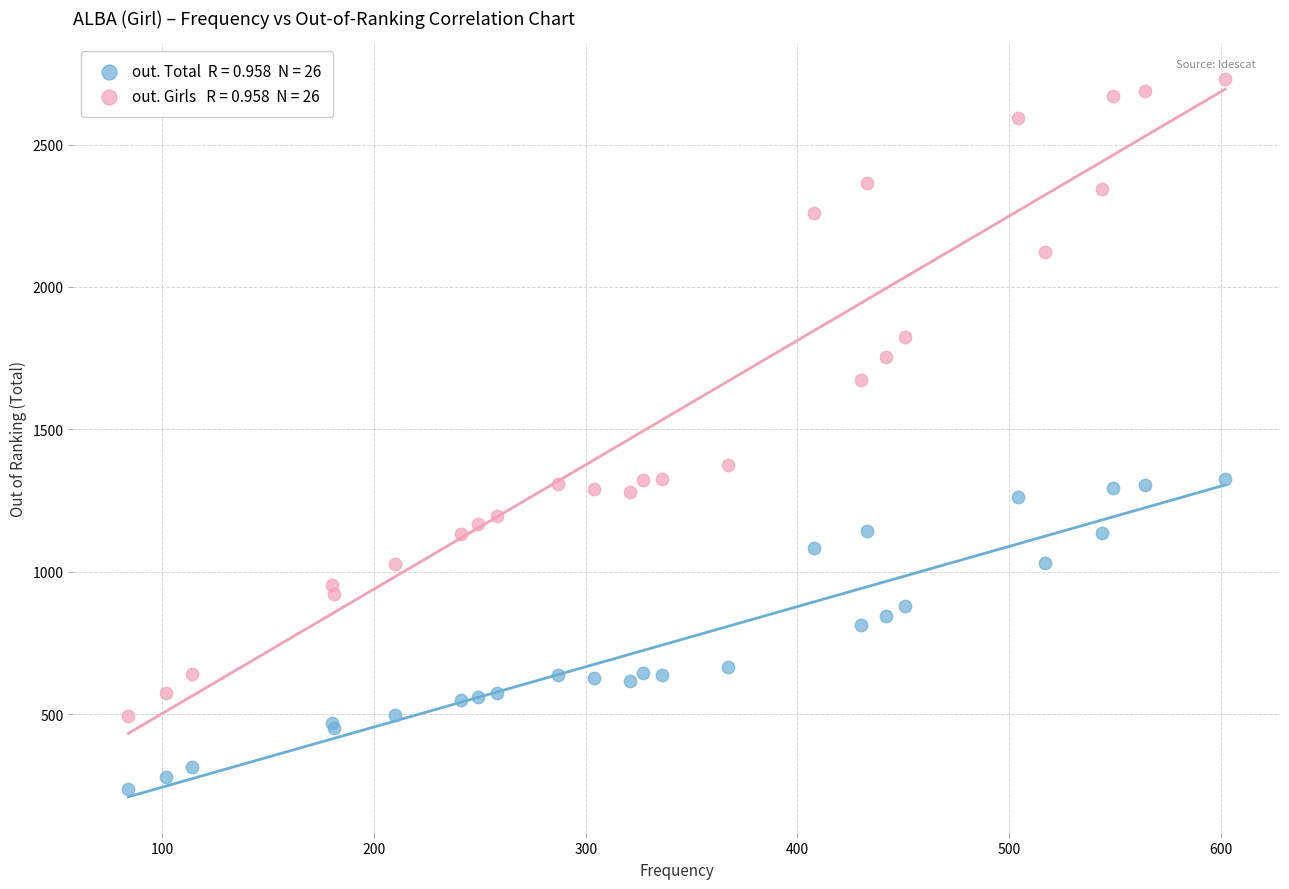

Across all series, what Y value is closest to 1483?

1374